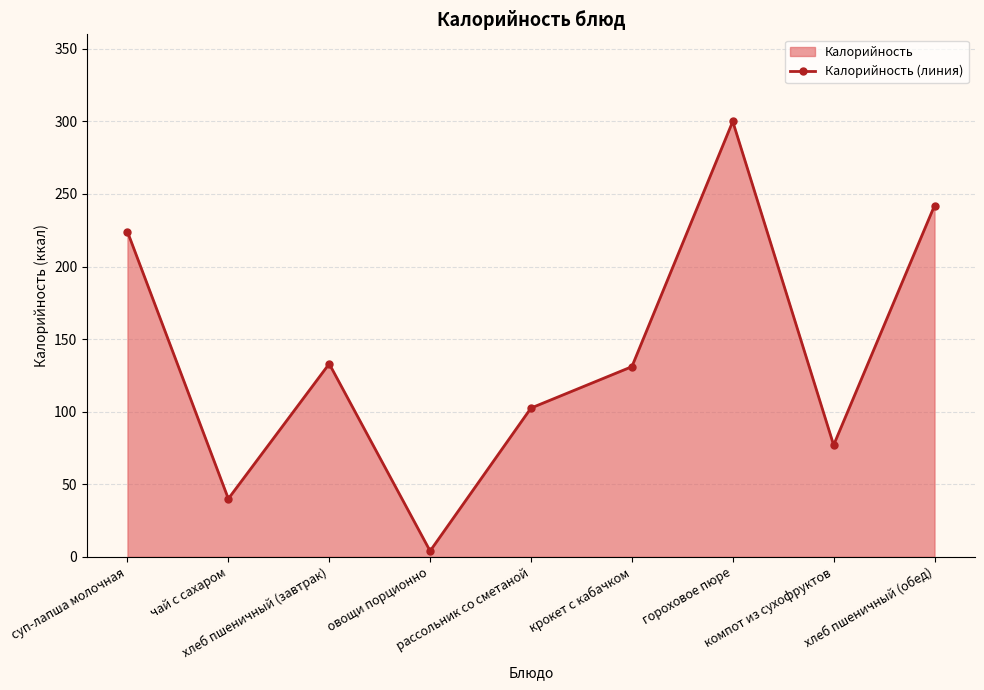

Read the value at рассольник со сметаной.

102.5